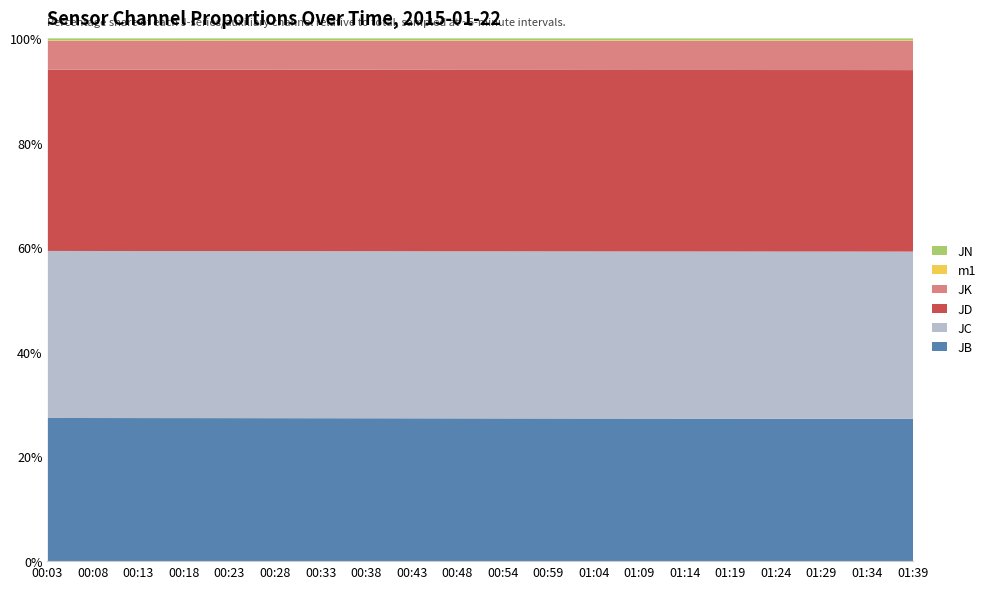

What is the lowest value of the JB series?

27.3